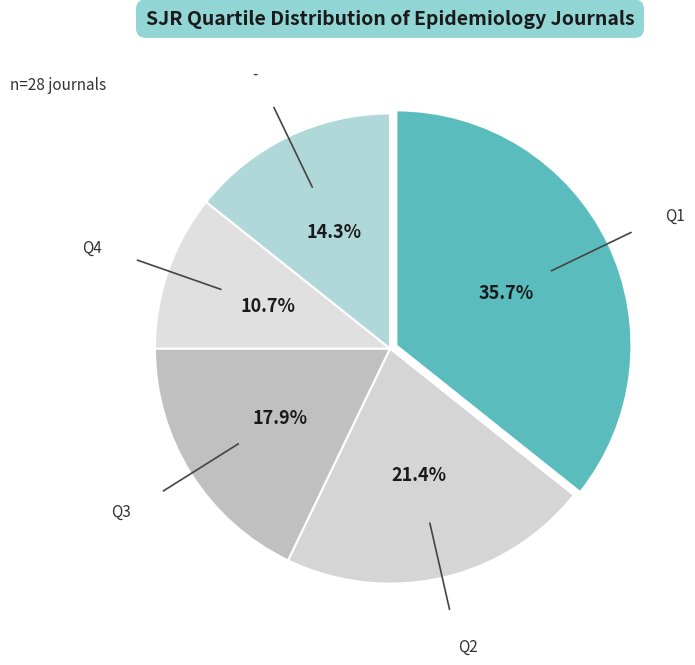

How many slices are in this pie chart?

5